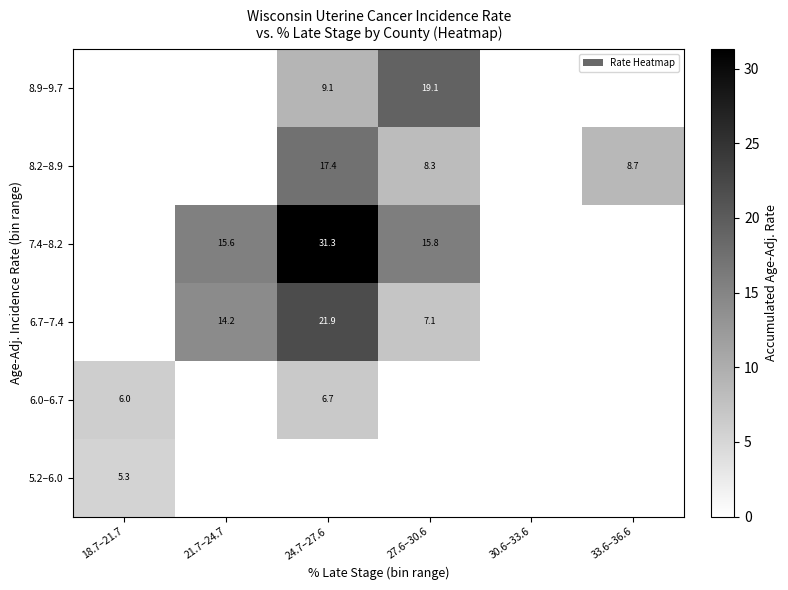

True or false: 8.2–8.9 has a value of 17.4 at 24.7–27.6.

True